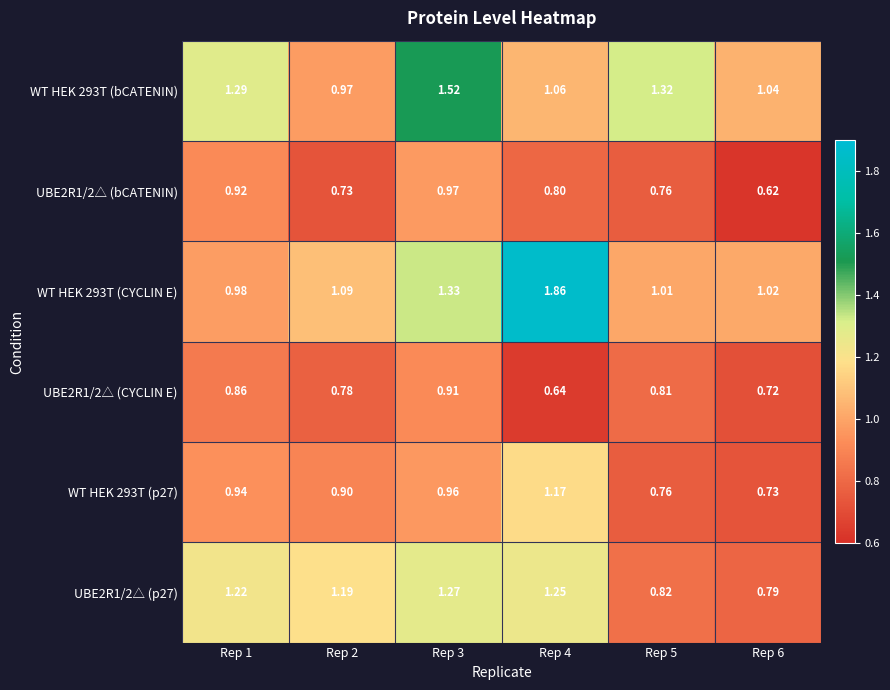

Is the value of WT HEK 293T (CYCLIN E) at Rep 6 greater than the value of UBE2R1/2△ (p27) at Rep 1?

No